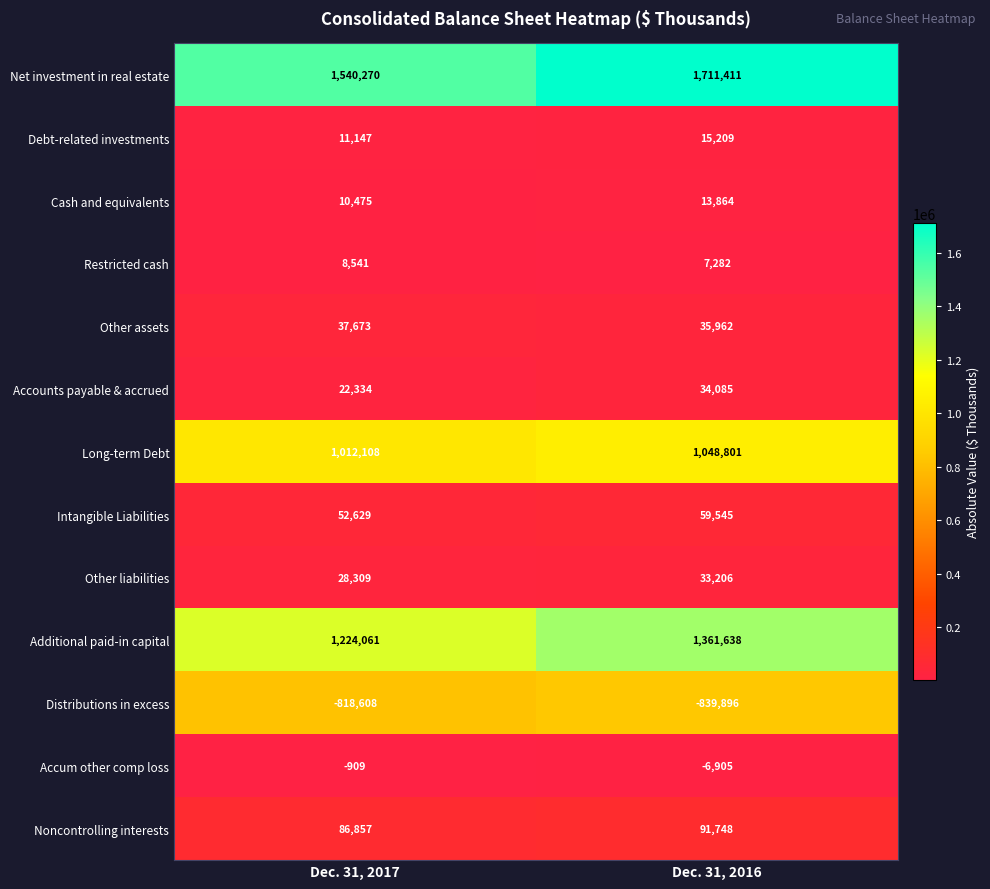

Reading left to right, extract all data points from this chart.

Net investment in real estate: 1540270	1711411
Debt-related investments: 11147	15209
Cash and equivalents: 10475	13864
Restricted cash: 8541	7282
Other assets: 37673	35962
Accounts payable & accrued: 22334	34085
Long-term Debt: 1012108	1048801
Intangible Liabilities: 52629	59545
Other liabilities: 28309	33206
Additional paid-in capital: 1224061	1361638
Distributions in excess: -818608	-839896
Accum other comp loss: -909	-6905
Noncontrolling interests: 86857	91748